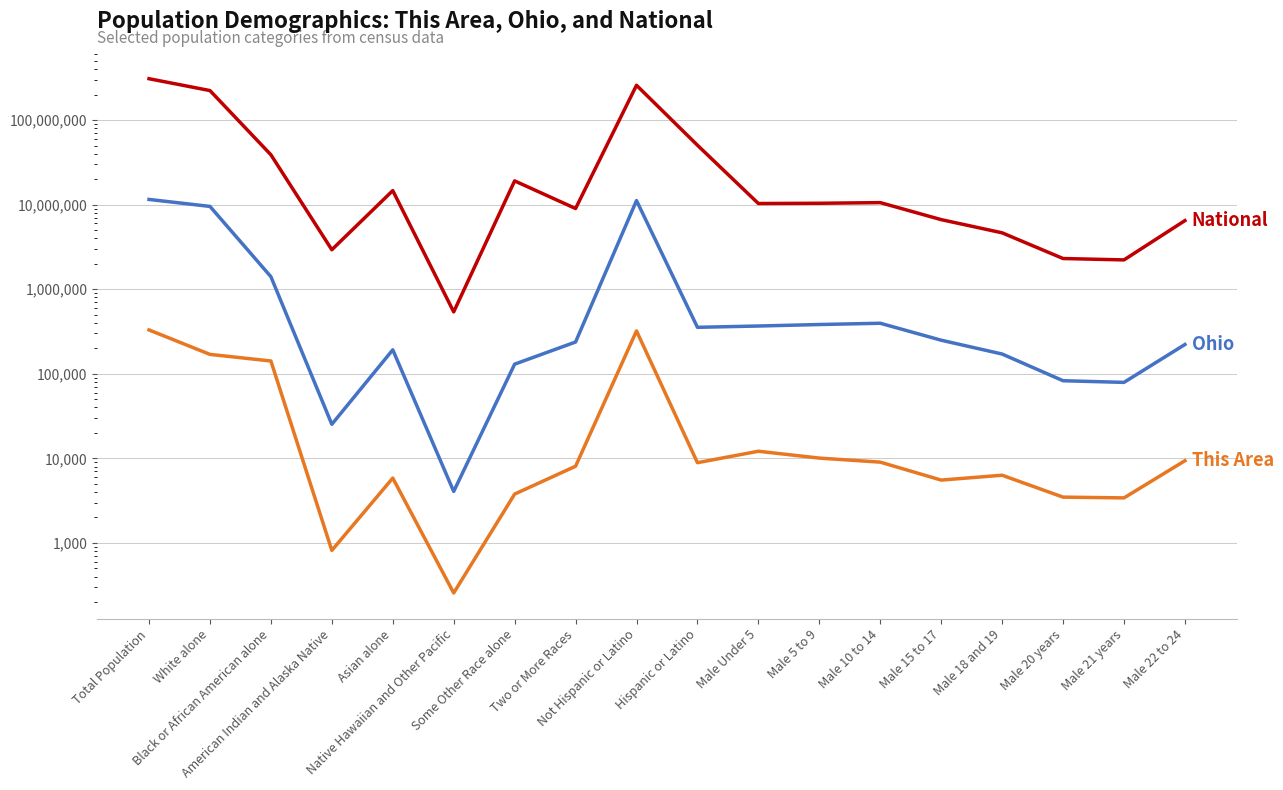

How many lines are shown in the chart?

3